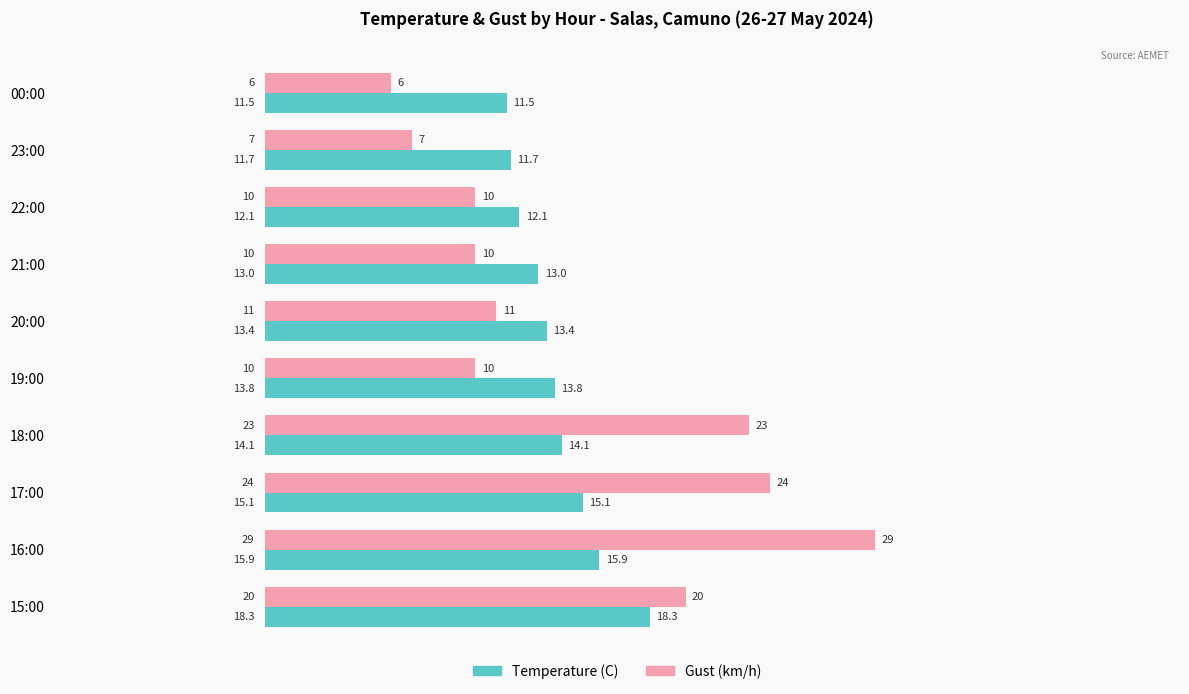

Between 16:00 and 15:00, which series saw the biggest shift?

Gust (km/h)